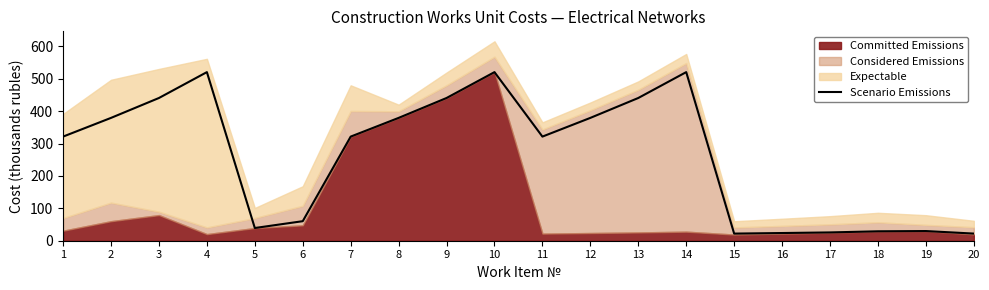

How many data points does each series have?

20